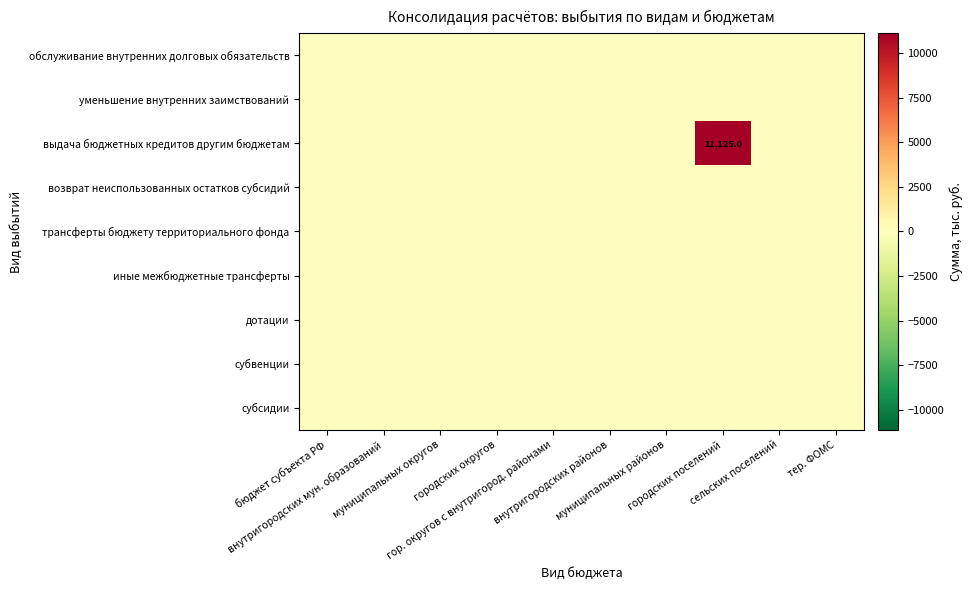

What is the maximum value shown in the chart?

11125.0